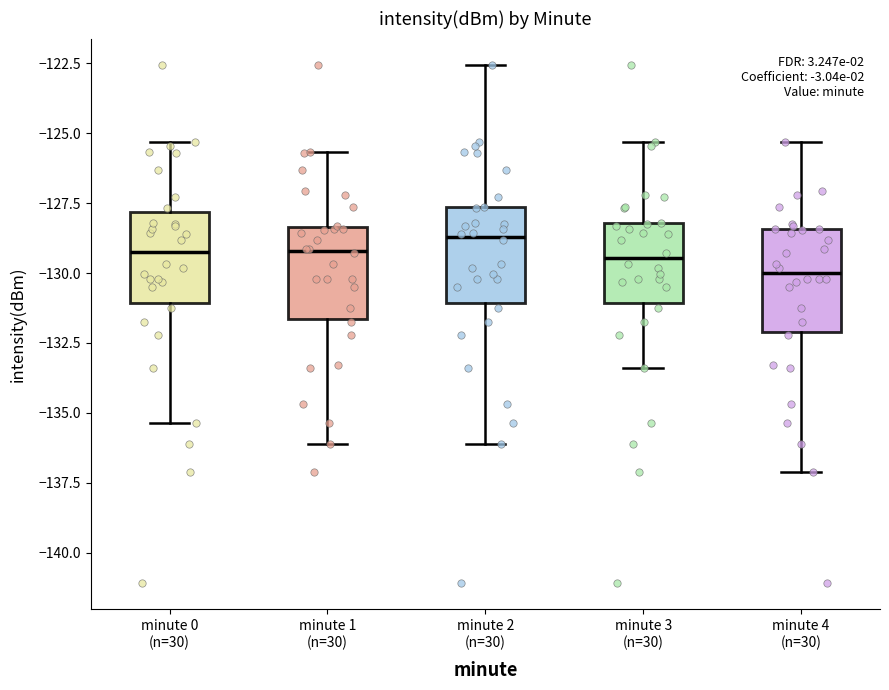

Where does the lower whisker of the box for minute 2 (n=30) end on the y-axis? The values are not printed on the chart, so give them approximately, as read against the axis.

-136.0